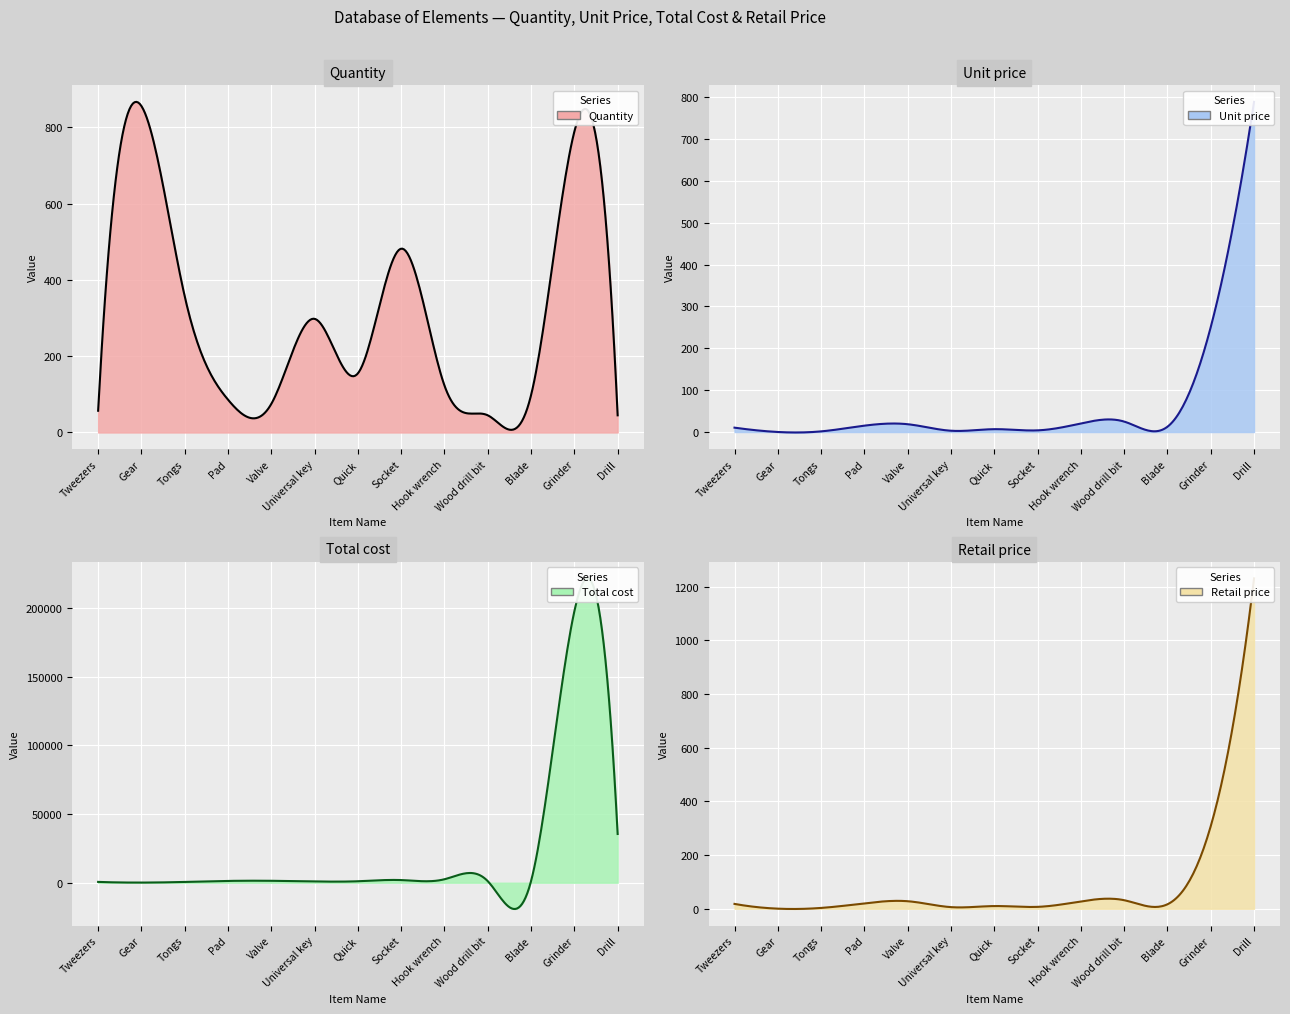

Reading left to right, extract all data points from this chart.

Quantity: Tweezers=57.0	Gear=856.0	Tongs=357.0	Pad=86.0	Valve=75.0	Universal key=298.0	Quick=155.0	Socket=482.0	Hook wrench=123.0	Wood drill bit=45.0	Blade=98.0	Grinder=789.0	Drill=45.0
Unit price: Tweezers=10.5	Gear=0.1	Tongs=1.6	Pad=15.2	Valve=18.7	Universal key=3.1	Quick=6.8	Socket=4.0	Hook wrench=20.5	Wood drill bit=25.0	Blade=12.7	Grinder=250.7	Drill=789.0
Total cost: Tweezers=596.8	Gear=102.7	Tongs=560.5	Pad=1310.6	Valve=1401.8	Universal key=926.8	Quick=1061.8	Socket=1932.8	Hook wrench=2521.5	Wood drill bit=1125.0	Blade=1239.7	Grinder=197762.9	Drill=35505.0
Retail price: Tweezers=17.9	Gear=0.2	Tongs=3.0	Pad=19.9	Valve=27.9	Universal key=6.0	Quick=9.9	Socket=7.0	Hook wrench=27.2	Wood drill bit=31.8	Blade=16.6	Grinder=307.3	Drill=1230.5